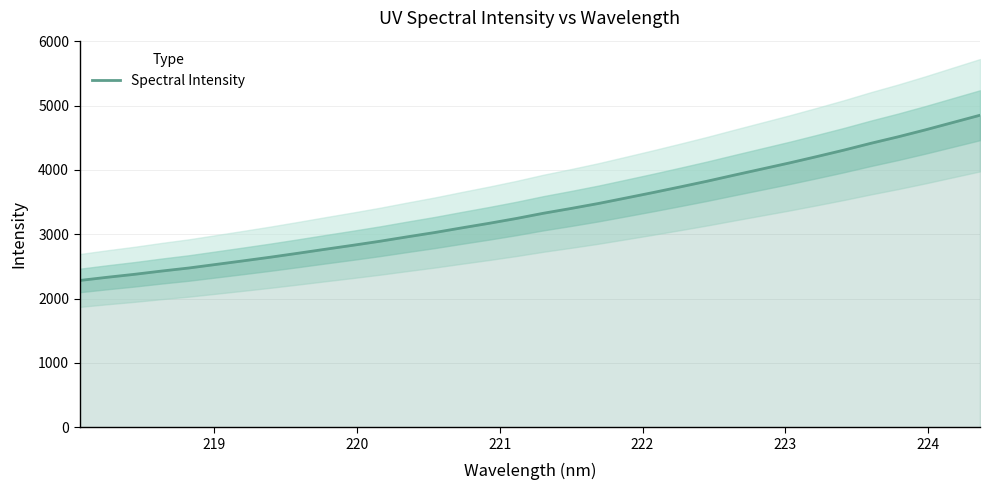

What is the lowest value of the Spectral Intensity series?

2281.8